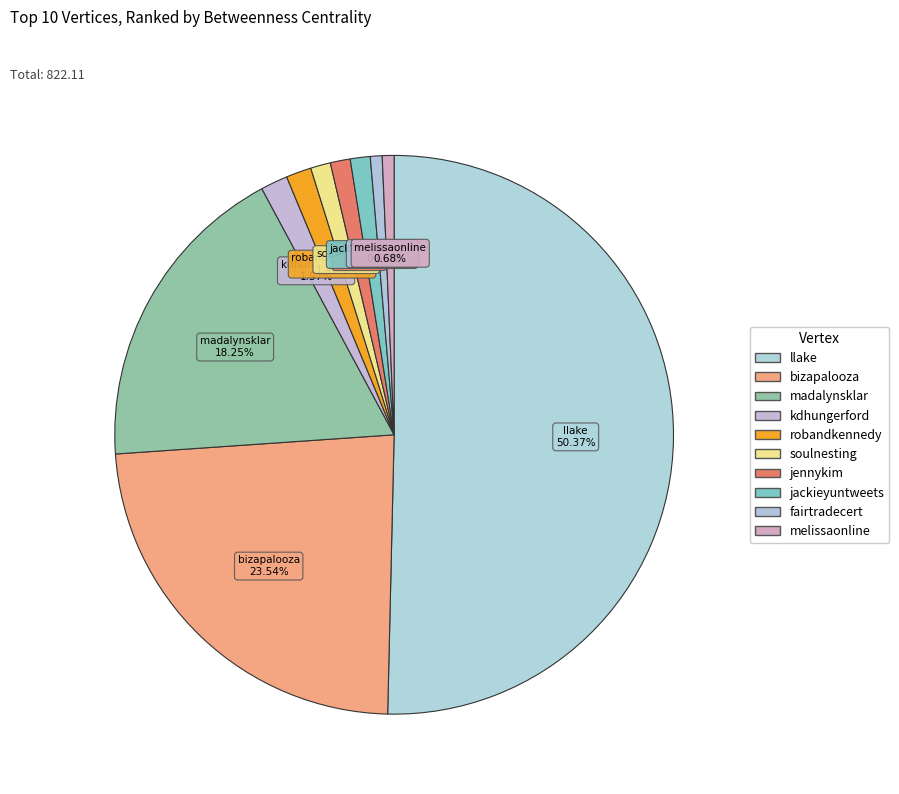

Count the number of slices in the pie.

10